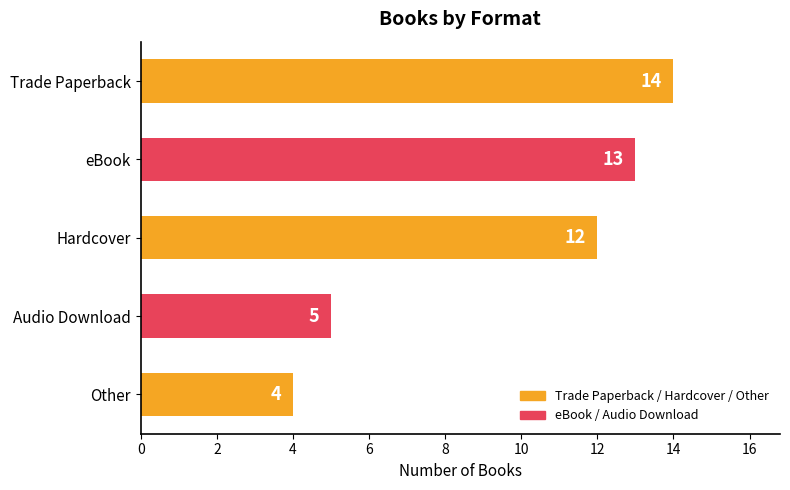

Approximately how many times larger is the value at Other compared to Trade Paperback?

0.3